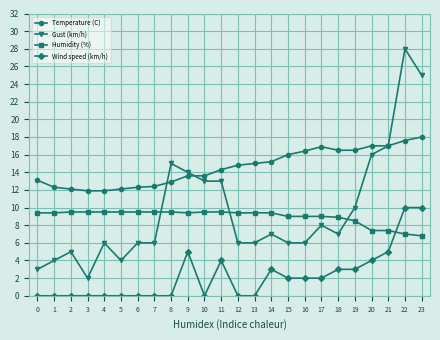

What are all the series names shown in the legend?

Temperature (C), Gust (km/h), Humidity (%), Wind speed (km/h)